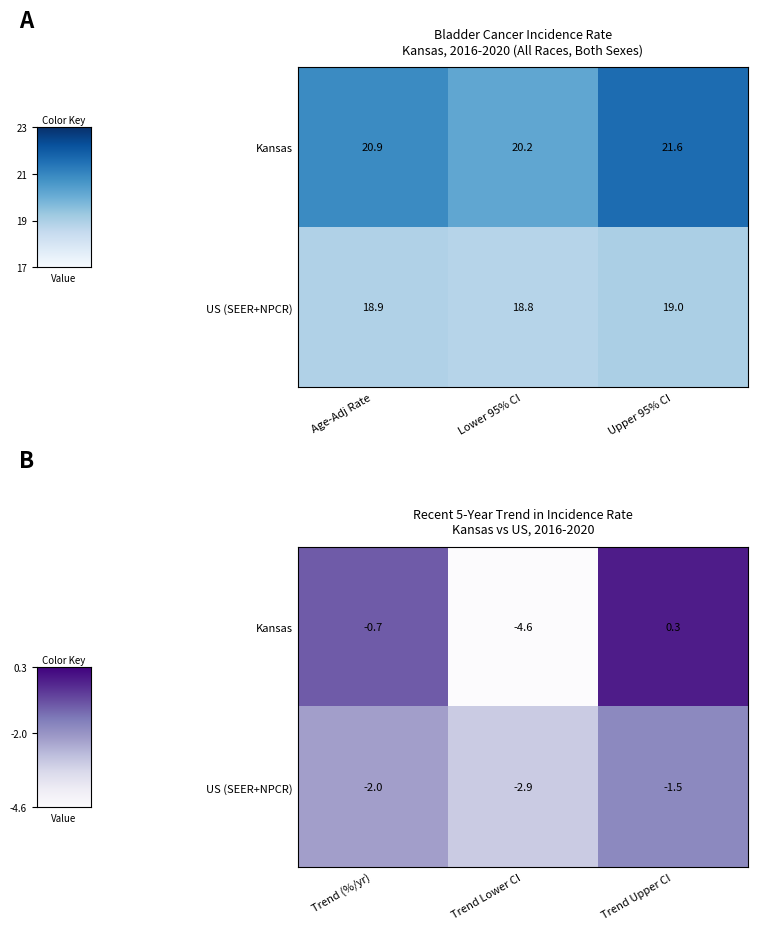

Which series has the widest spread of values?

Kansas